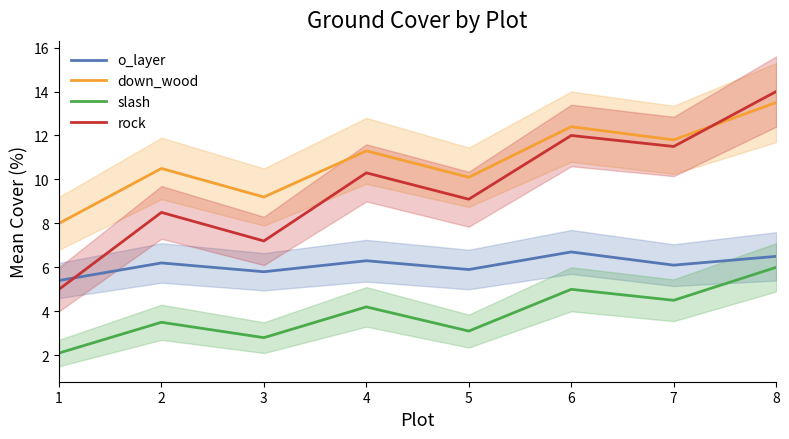

What is the average value of the o_layer series?

6.1